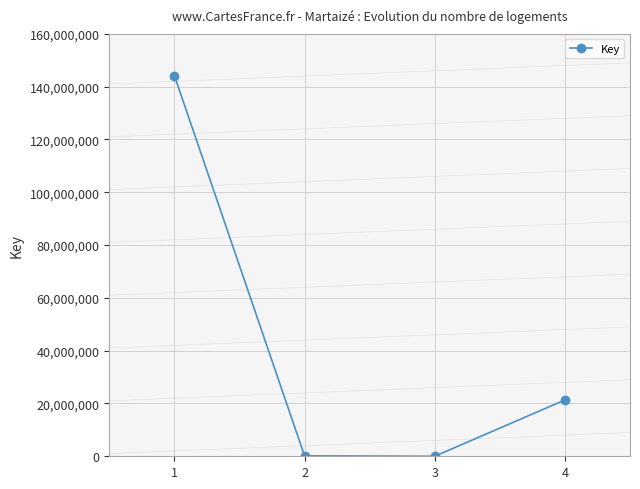

What is the maximum value shown in the chart?

144220494